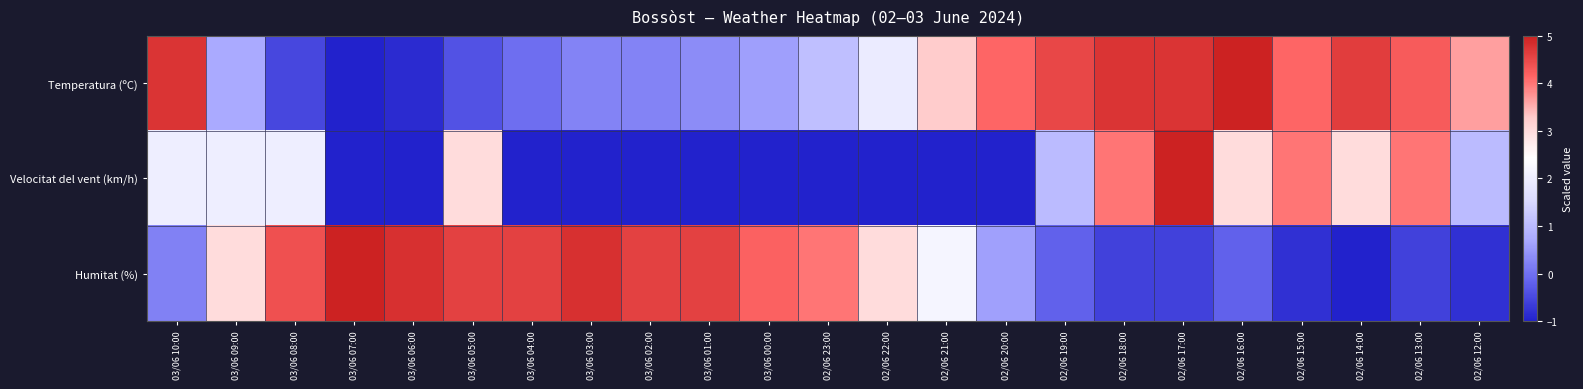

Which category has the lowest value across all series?

03/06 07:00